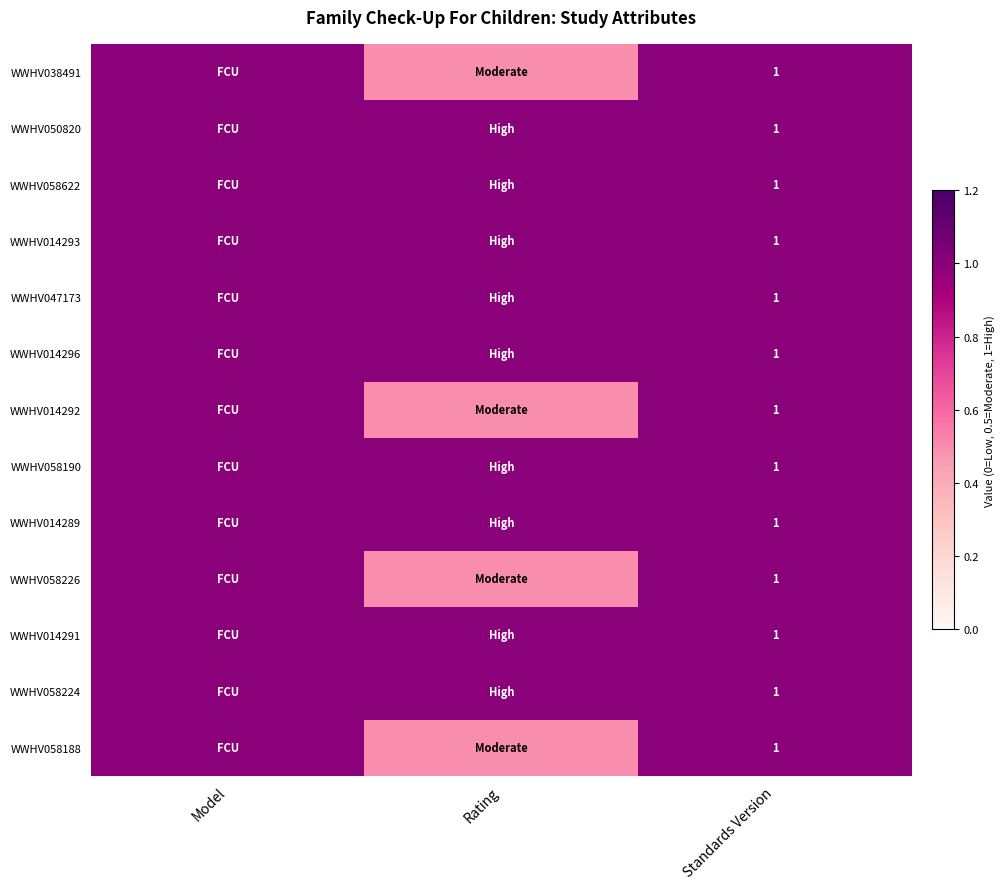

The WWHV014292 series shows 1.0 at Standards Version. True or false?

True